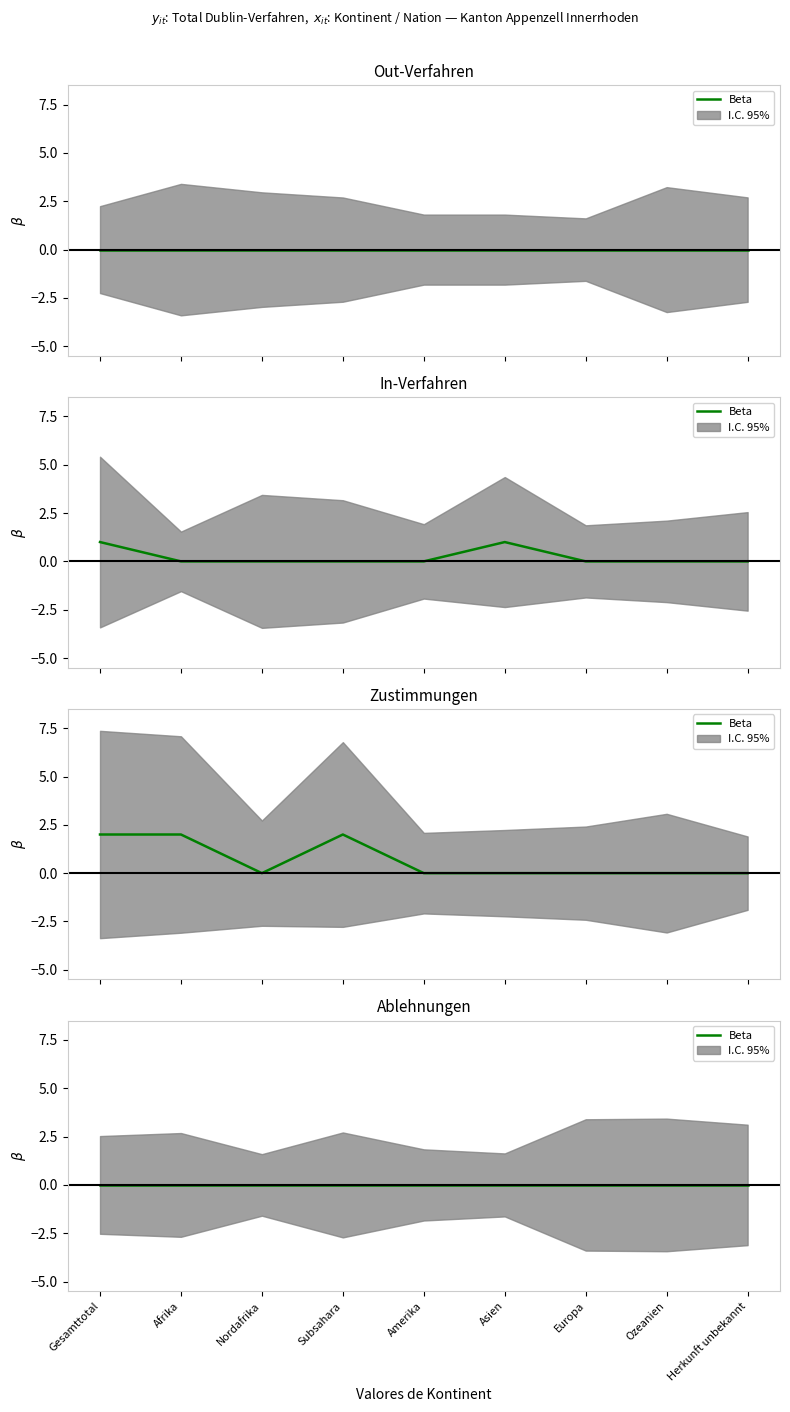

True or false: Ablehnungen and Uberstellungen intersect in this chart.

False